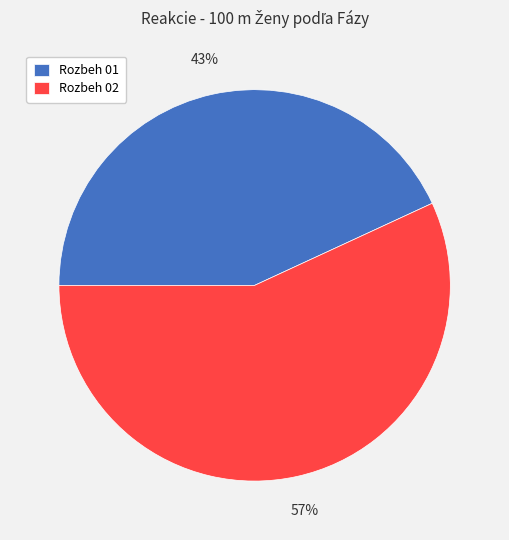

To the nearest percent, what is the difference between the Rozbeh 02 and Rozbeh 01 slice percentages?

14%